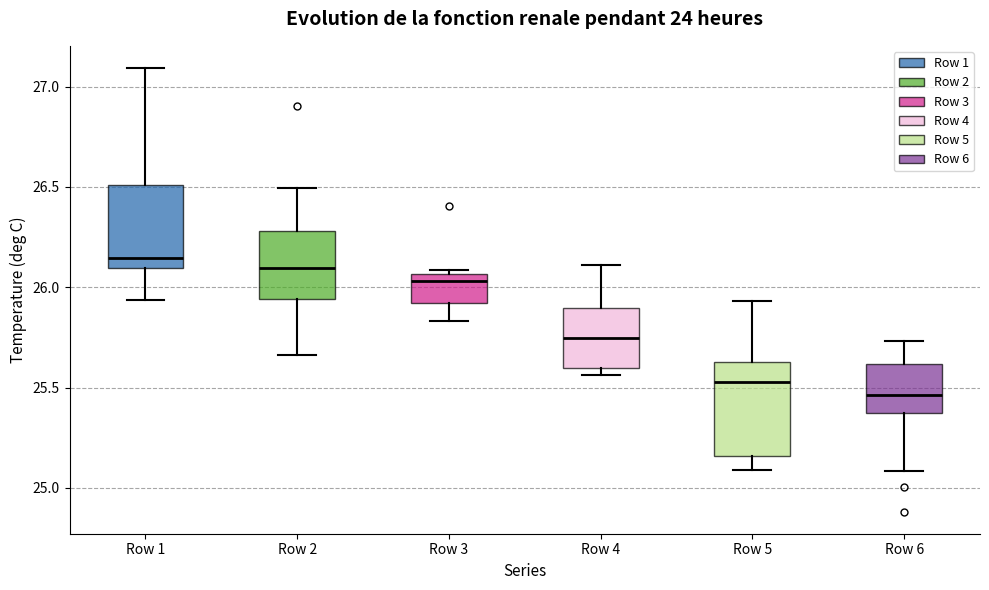

Which box is the tallest, from its lower edge to its upper edge?

Row 5